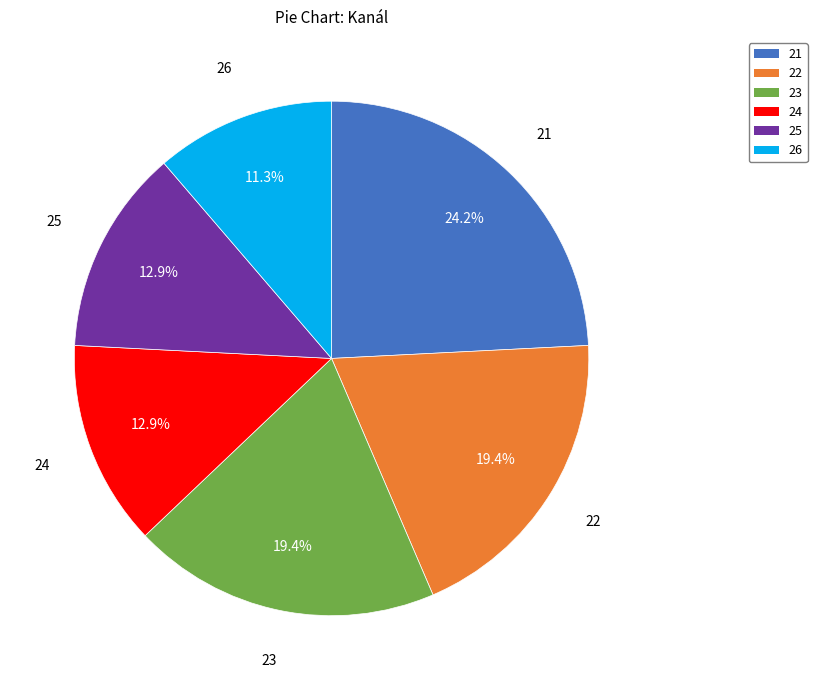

To the nearest percent, what is the difference between the 25 and 21 slice percentages?

11%